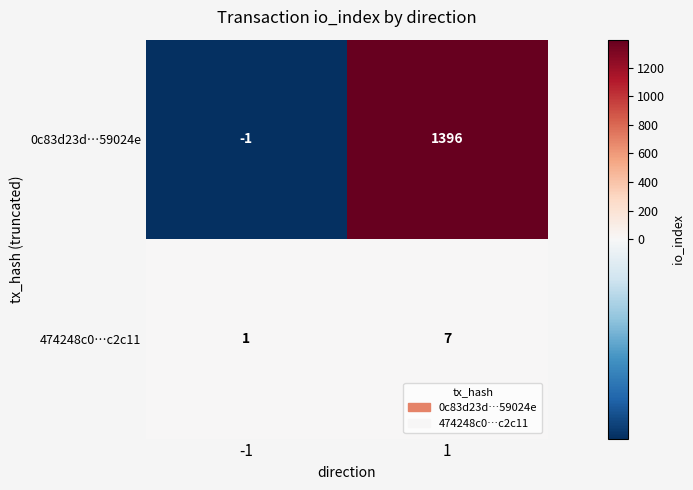

What is the maximum value for 0c83d23d…59024e?

1396